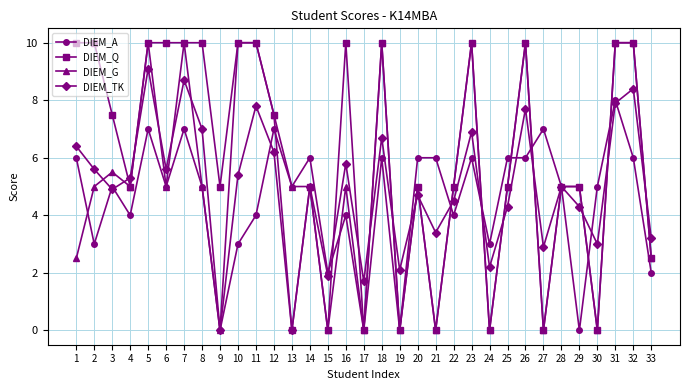

True or false: DIEM_G has a value of 3.4 at 26.

False